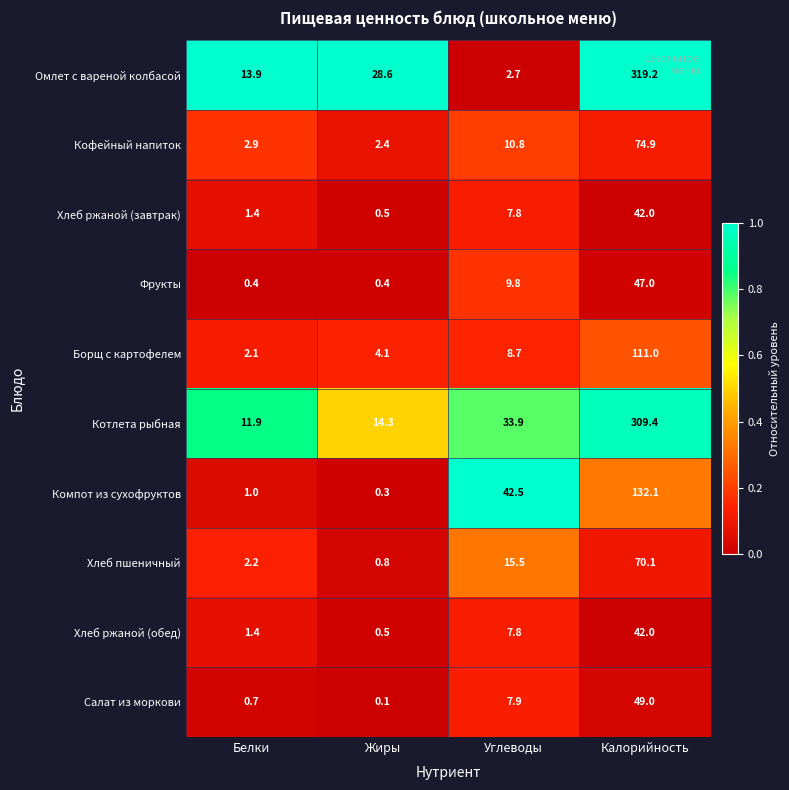

How many data points does each series have?

4